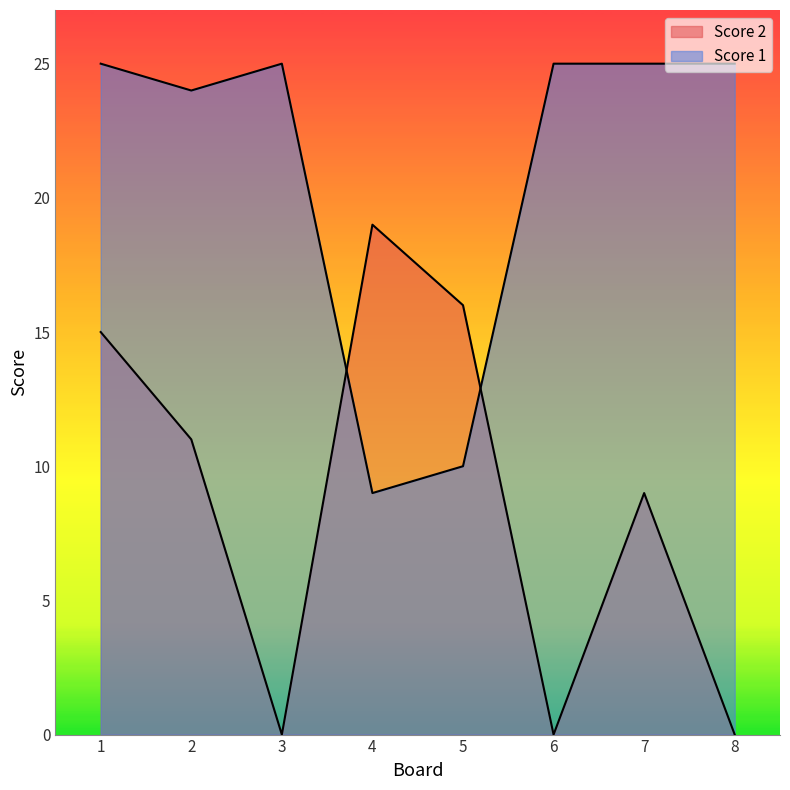

The Score 2 series shows 3 at 2. True or false?

False